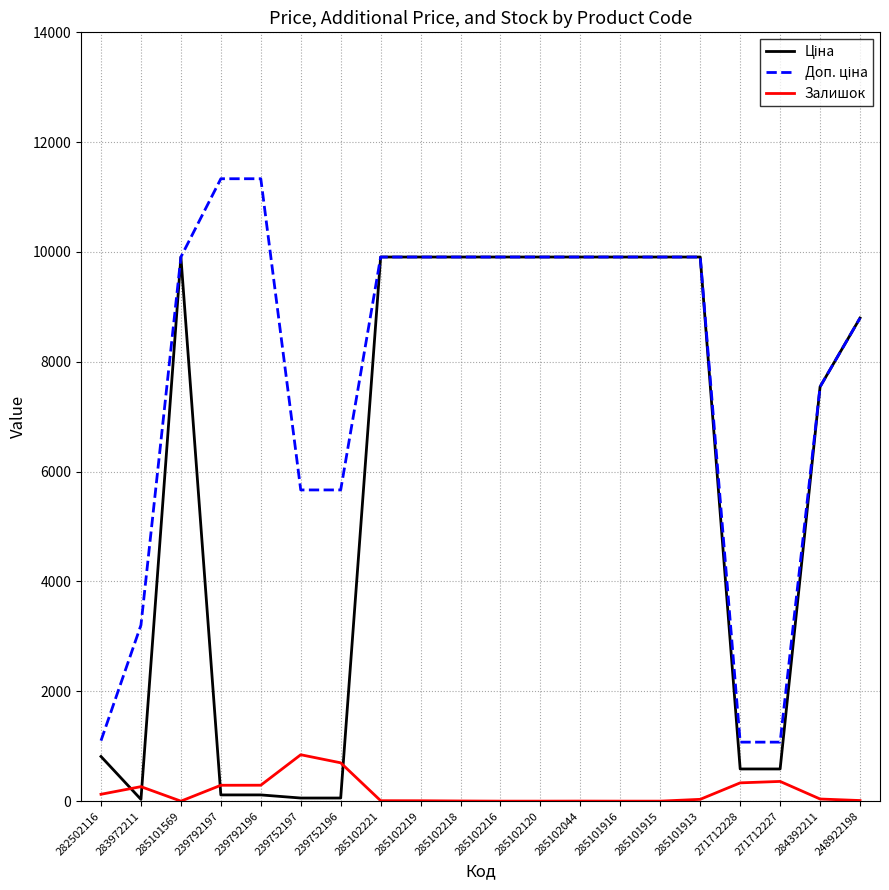

The Залишок series shows 289.0 at 239792197. True or false?

True